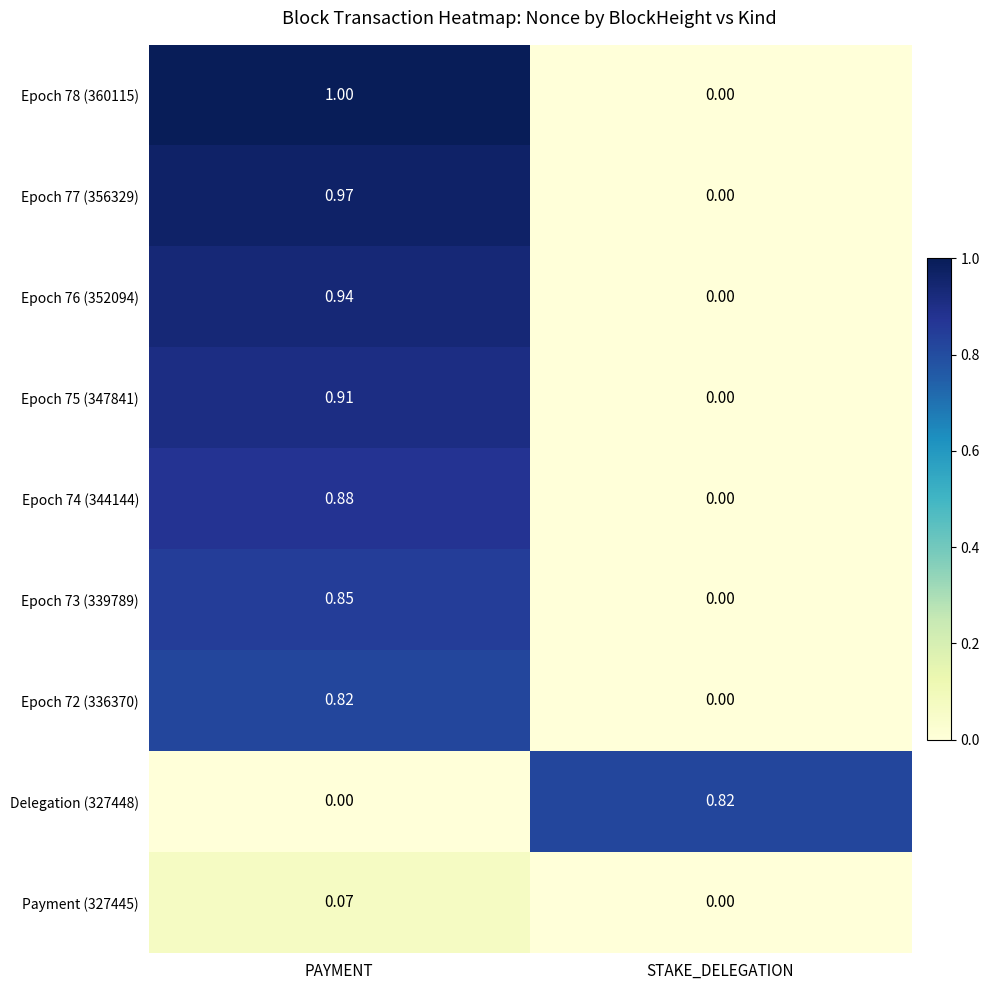

At which category does the chart reach its peak across all series?

PAYMENT